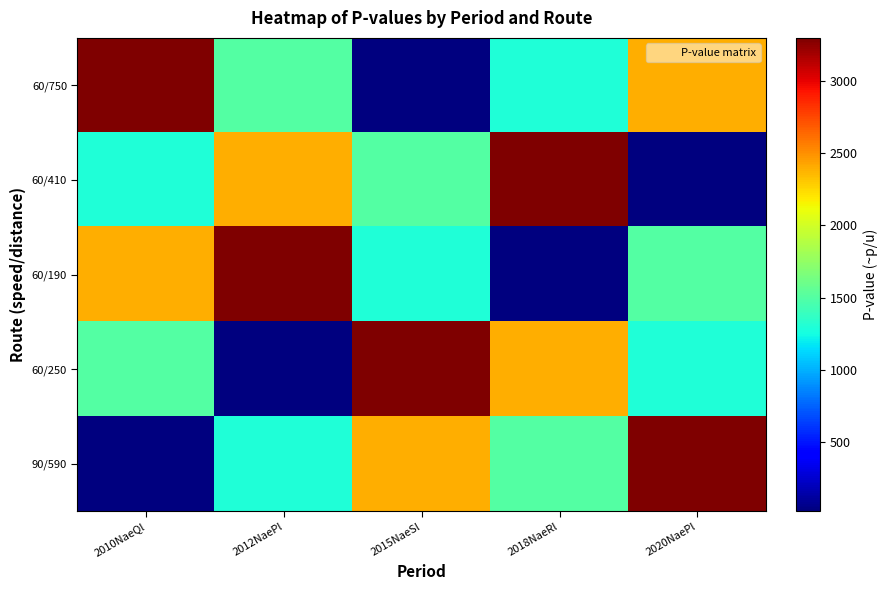

What is the minimum value shown in the chart?

20